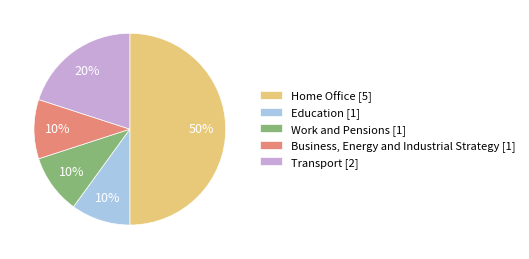

What is the largest slice in the pie chart?

Home Office [5]